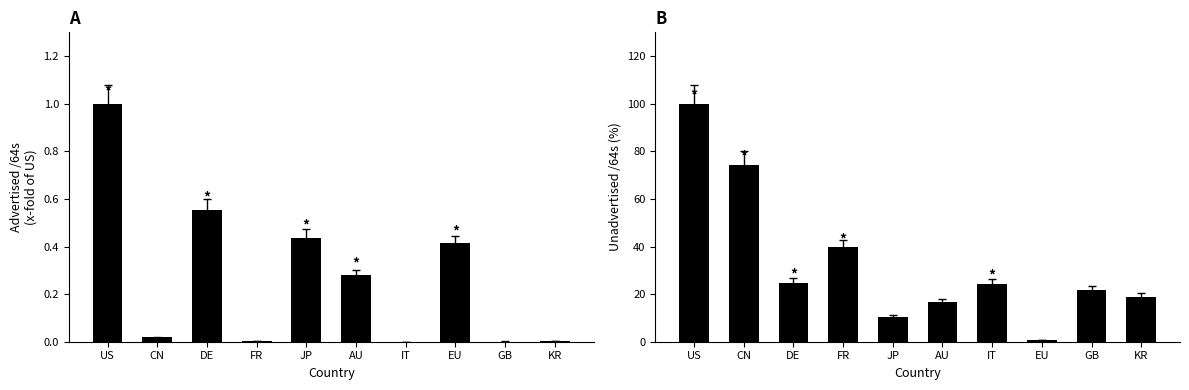

At which category is the sum across all series the highest?

US